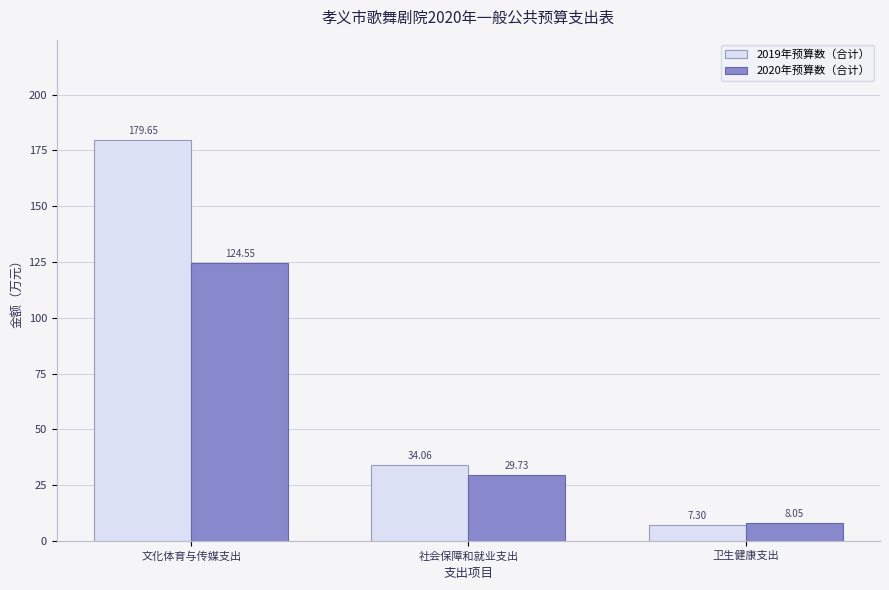

At 卫生健康支出, list the series in order from largest to smallest.

2020年预算数（合计）, 2019年预算数（合计）